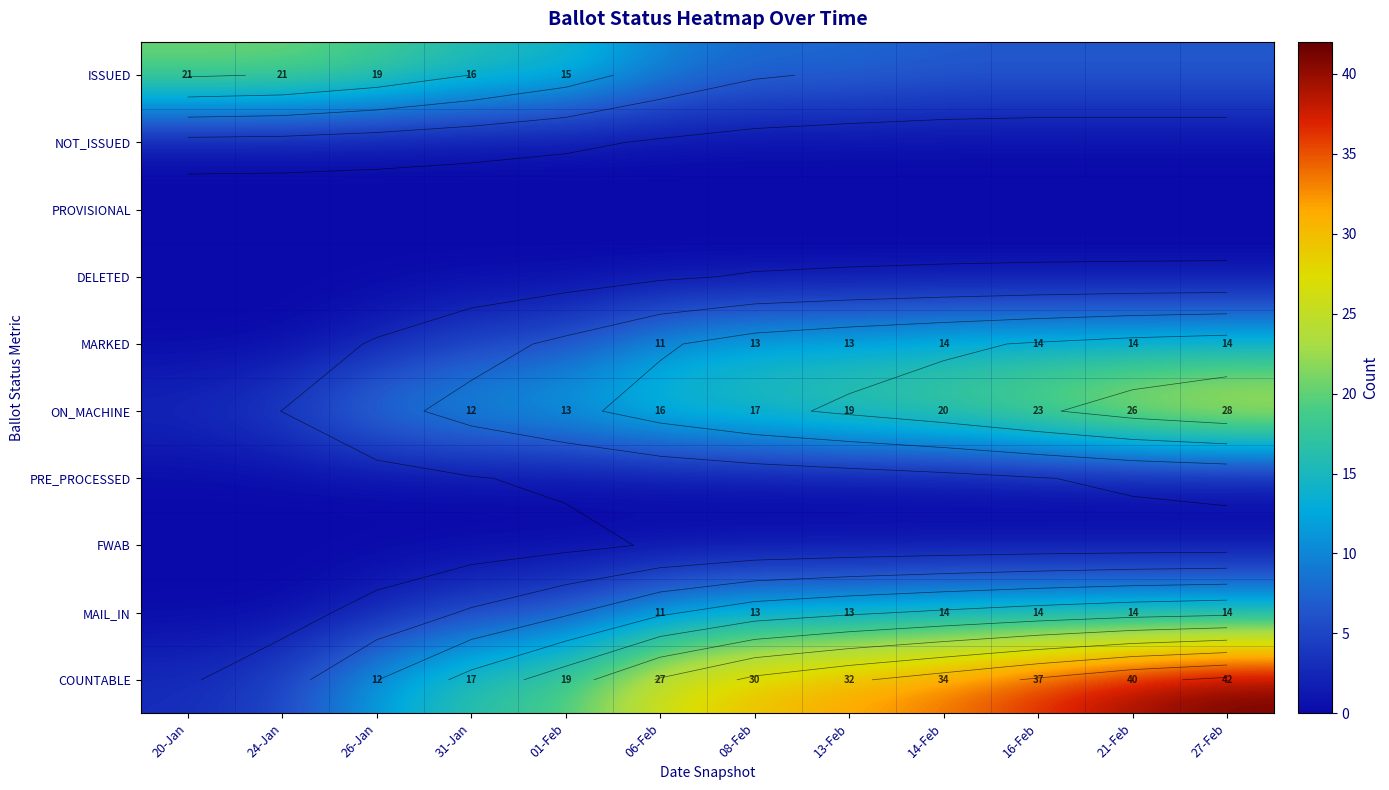

Between 01-Feb and 06-Feb, which series saw the biggest shift?

COUNTABLE